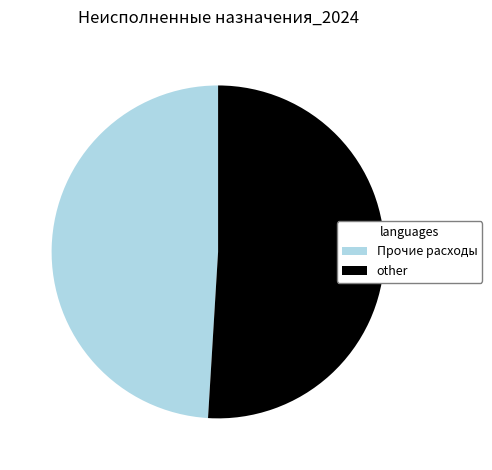

Is there any slice that represents more than half of the pie?

Yes